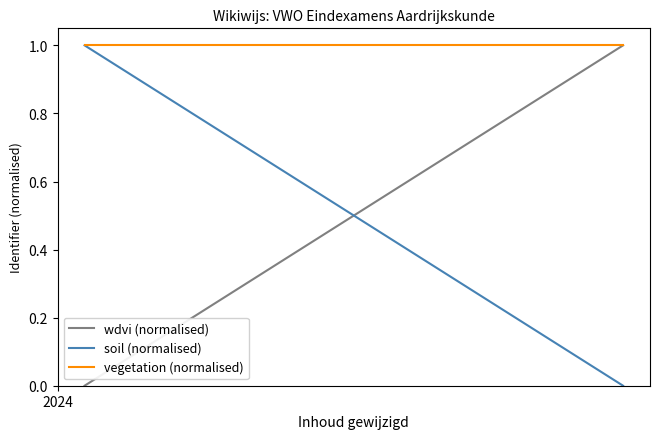

At how many categories does at least one series exceed 0?

2